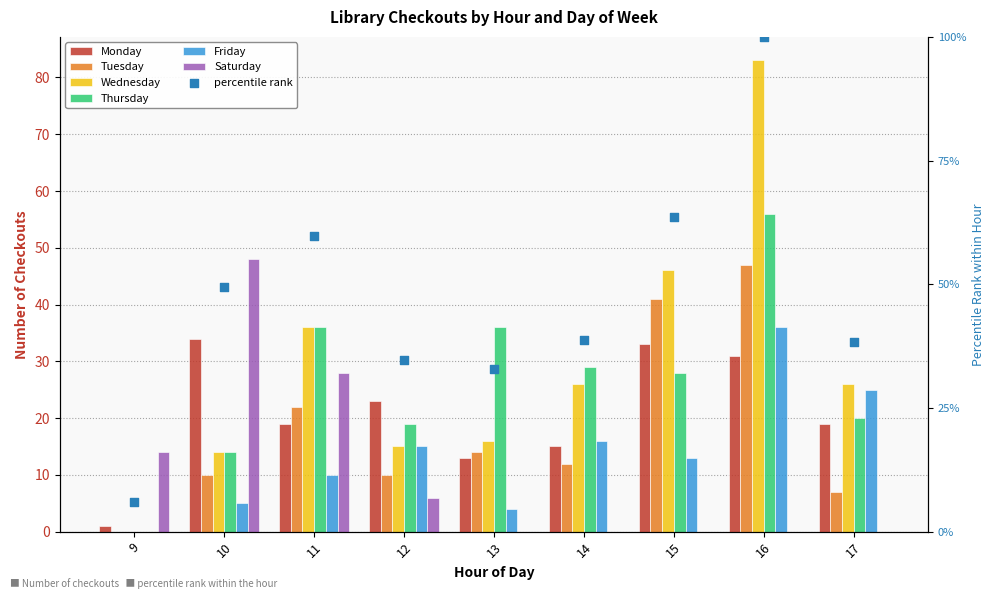

Which series contains the highest Y value?

Wednesday